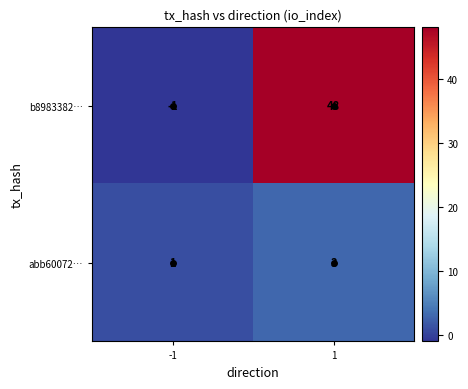

Which series has the widest spread of values?

b8983382…